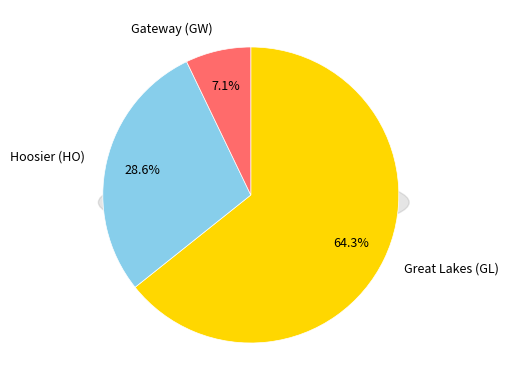

To the nearest percent, what percentage of the pie is Great Lakes (GL)?

64%